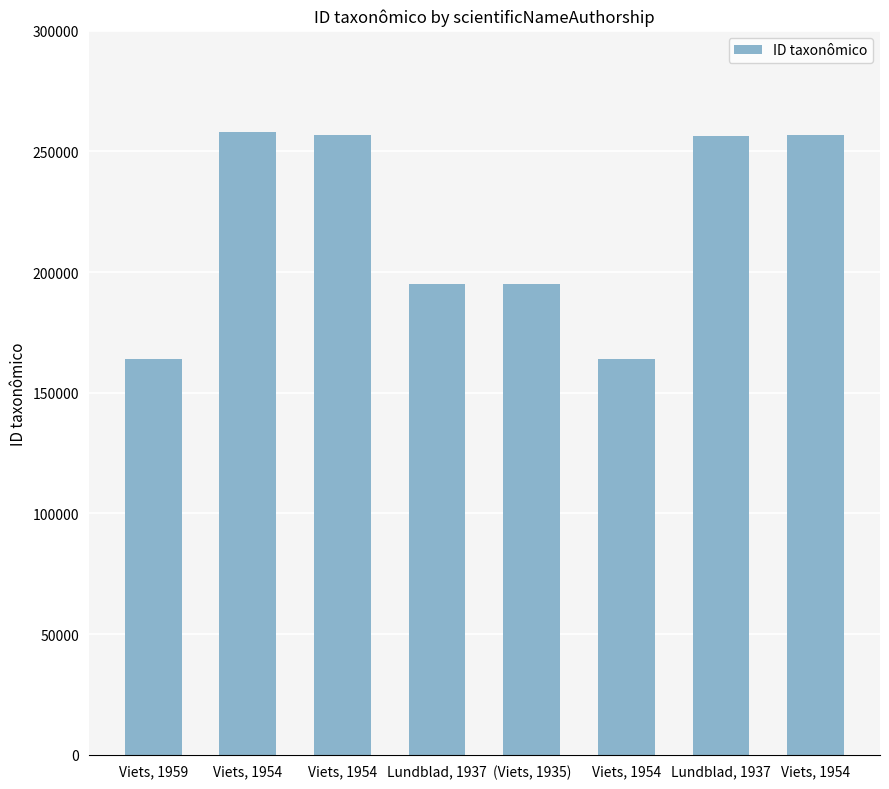

How many distinct data groups are displayed?

1